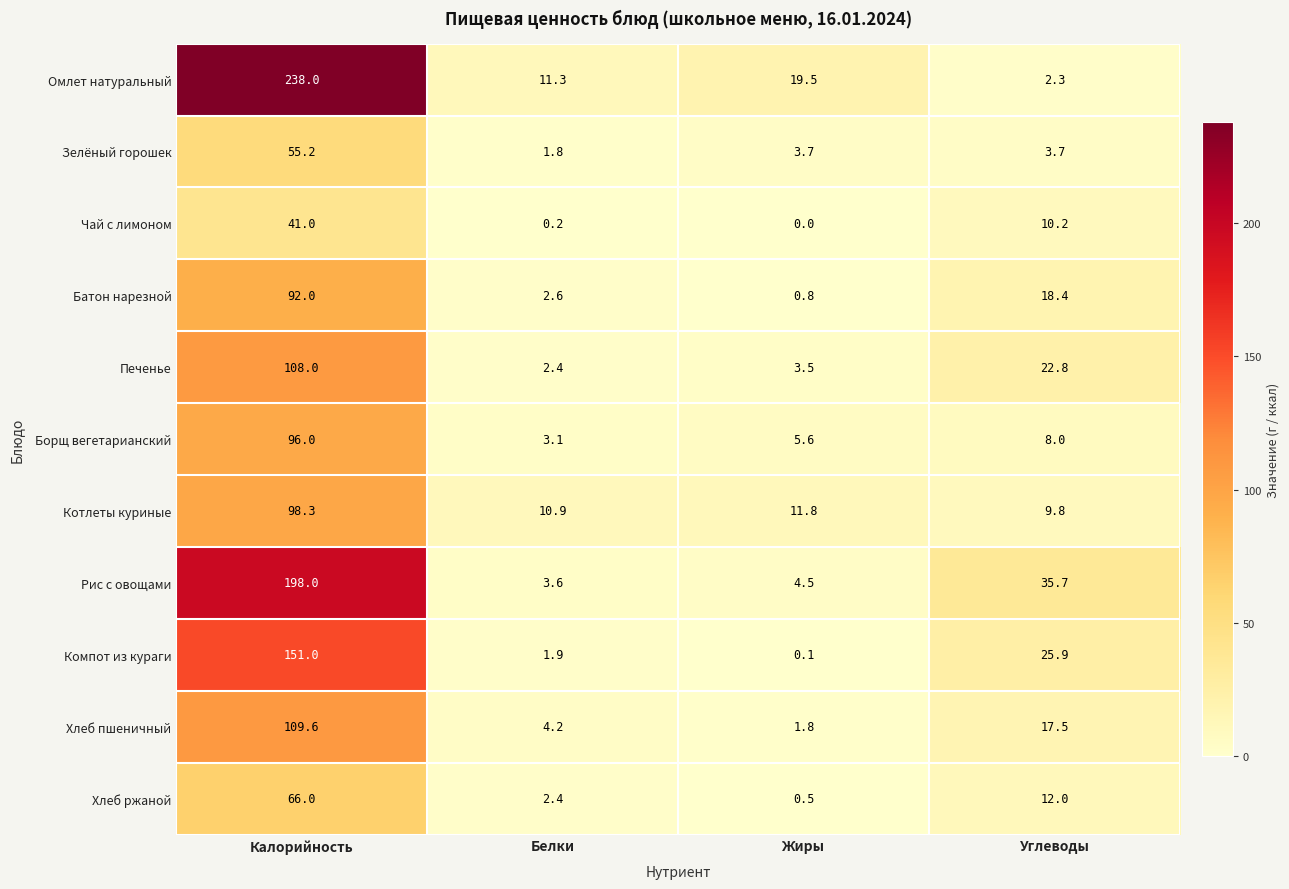

At which label does Печенье first exceed 22?

Калорийность